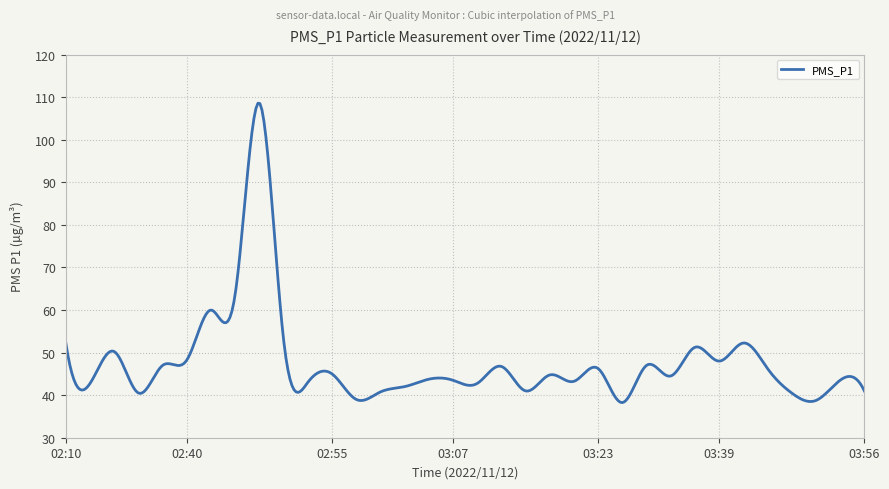

What is the difference between the maximum and minimum values?

70.4